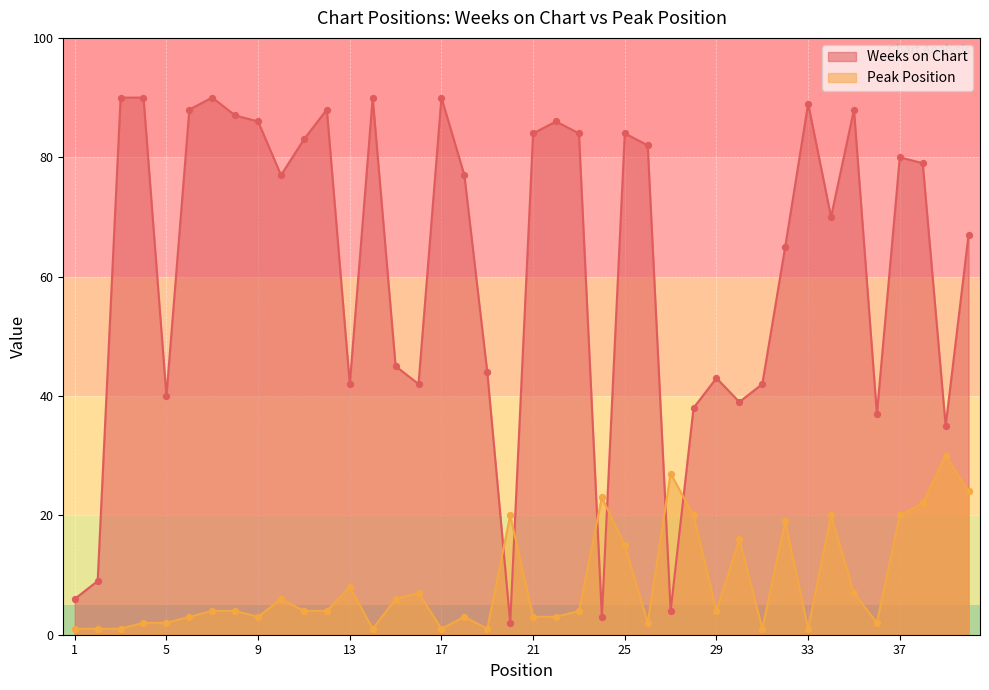

What are all the series names shown in the legend?

Weeks on Chart, Peak Position